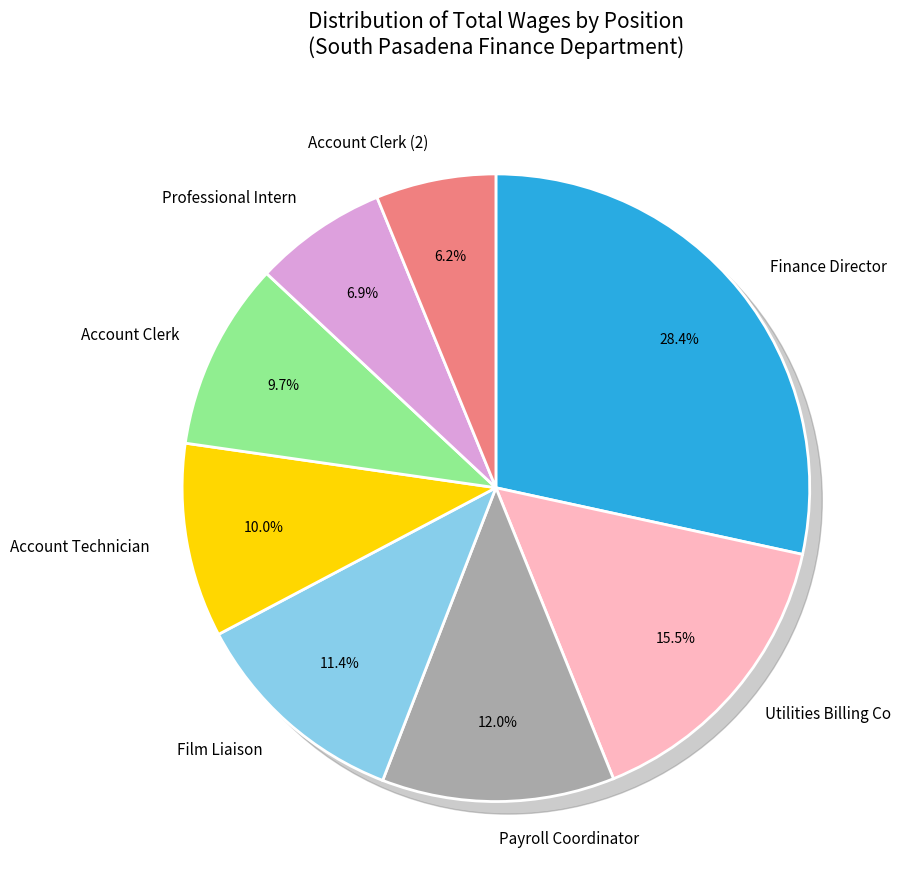

What is the change in value from Film Liaison to Account Clerk?

-22504